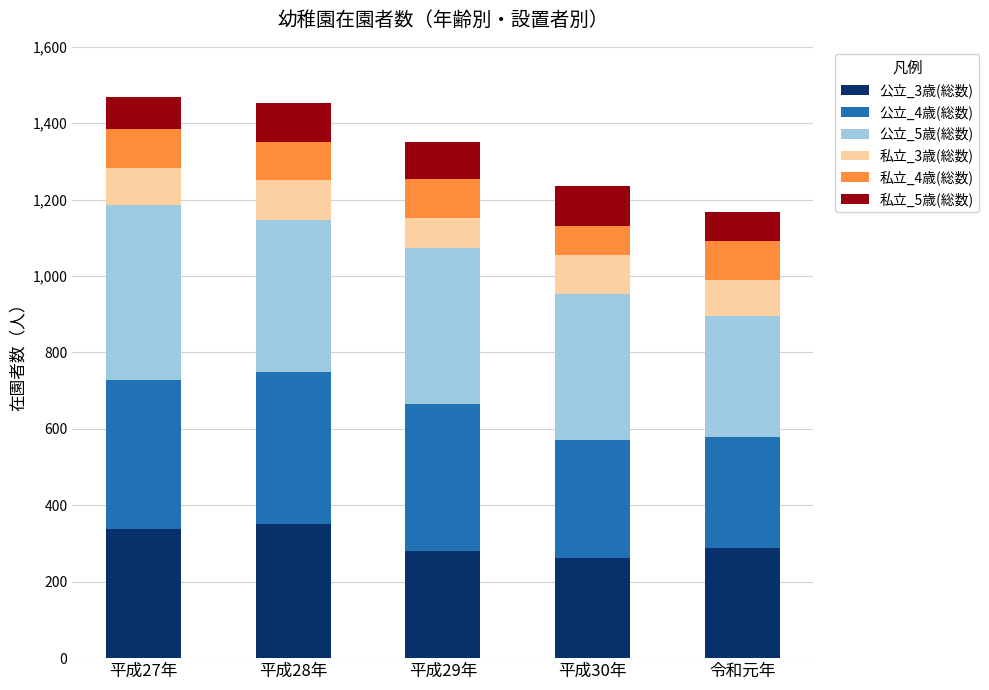

What are all the series names shown in the legend?

公立_3歳(総数), 公立_4歳(総数), 公立_5歳(総数), 私立_3歳(総数), 私立_4歳(総数), 私立_5歳(総数)